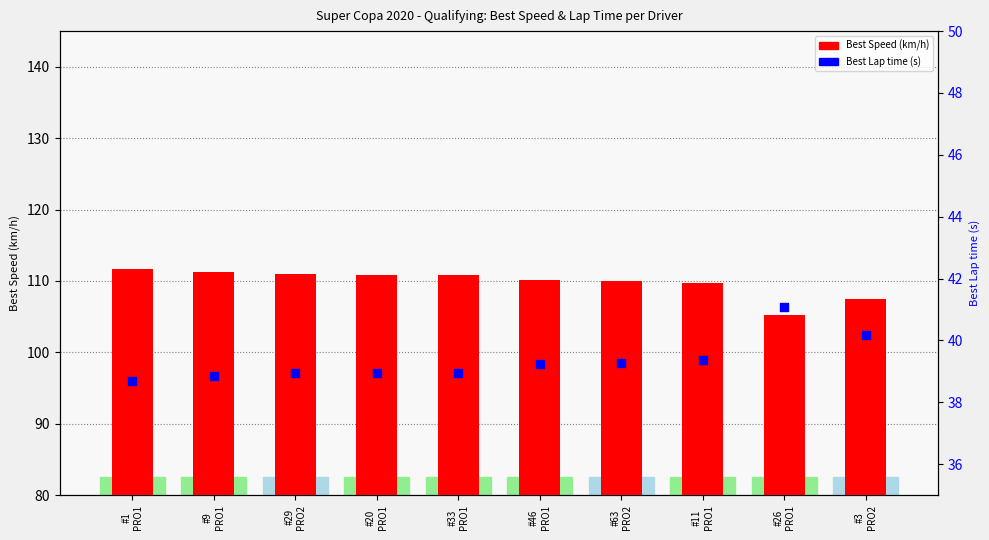

At which category is the sum across all series the highest?

#1
PRO1